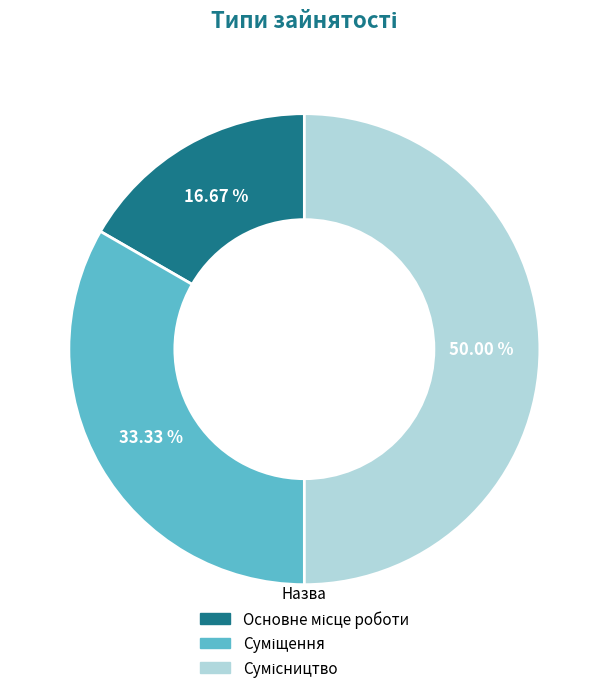

Is Основне місце роботи the majority of the pie?

No